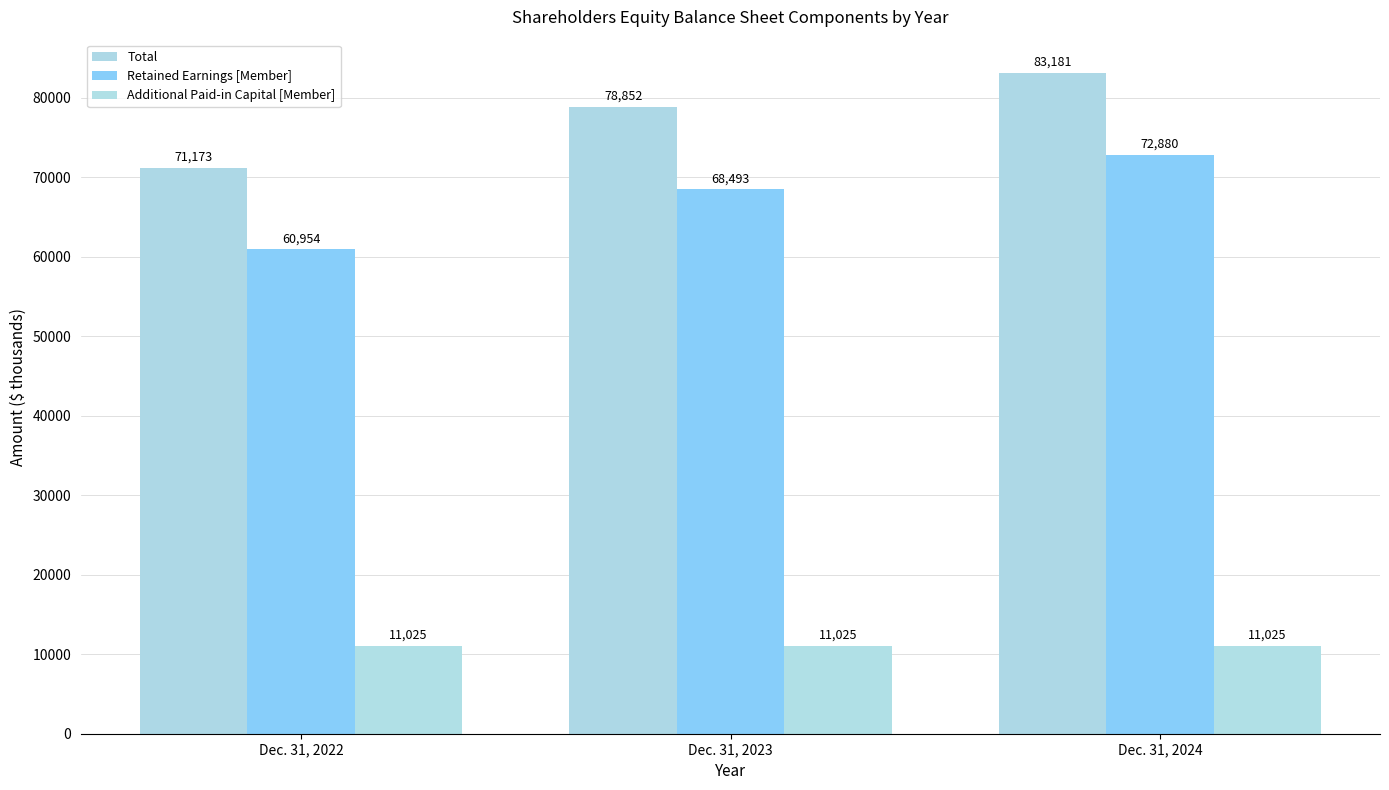

What is the average value of the Additional Paid-in Capital [Member] series?

11025